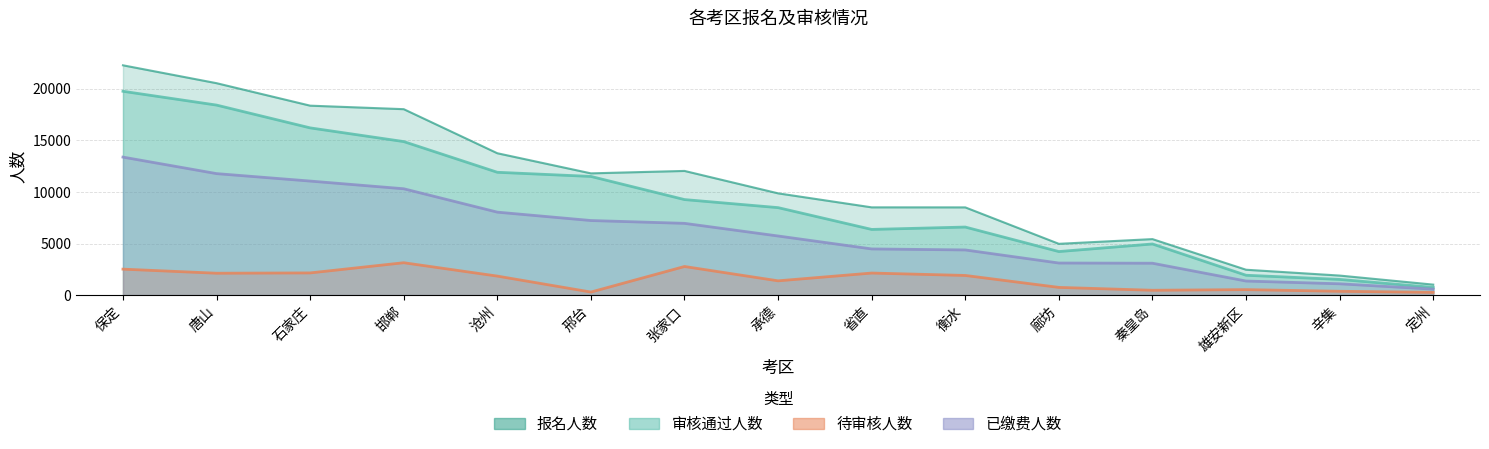

At which label does 审核通过人数 first exceed 8475?

保定